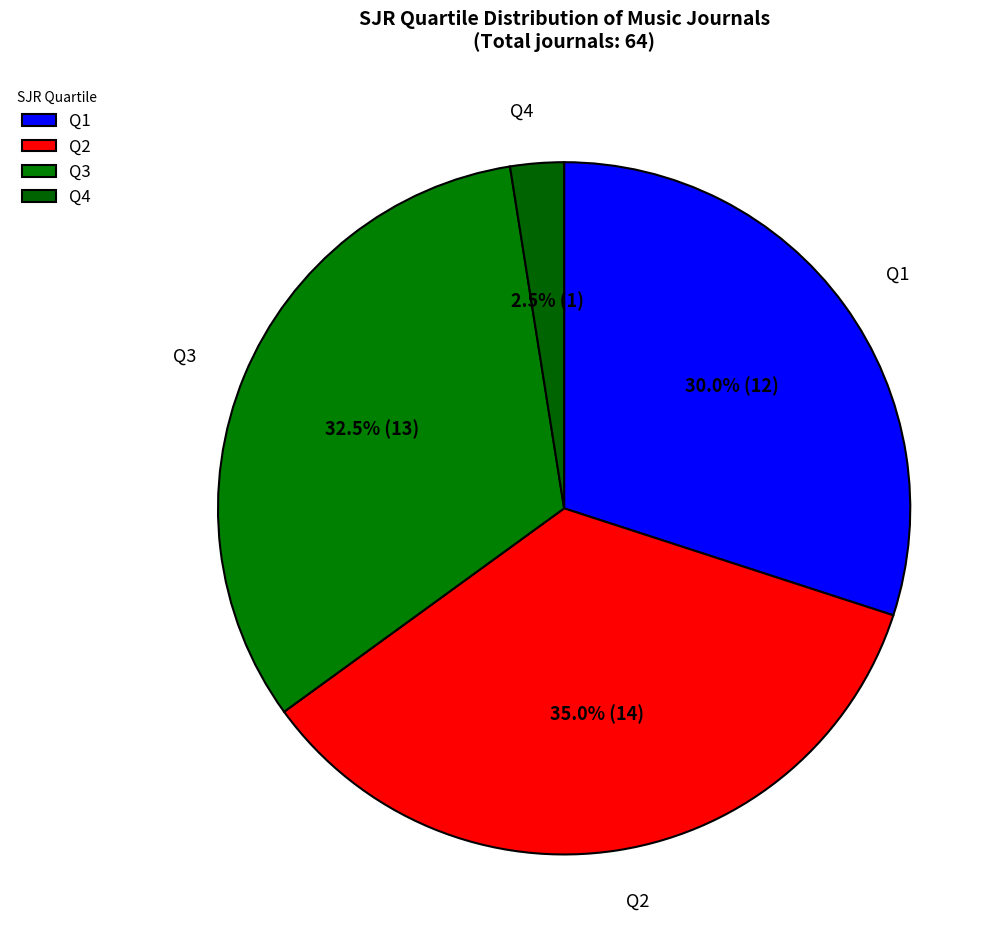

Between Q2 and Q3, which is larger?

Q2